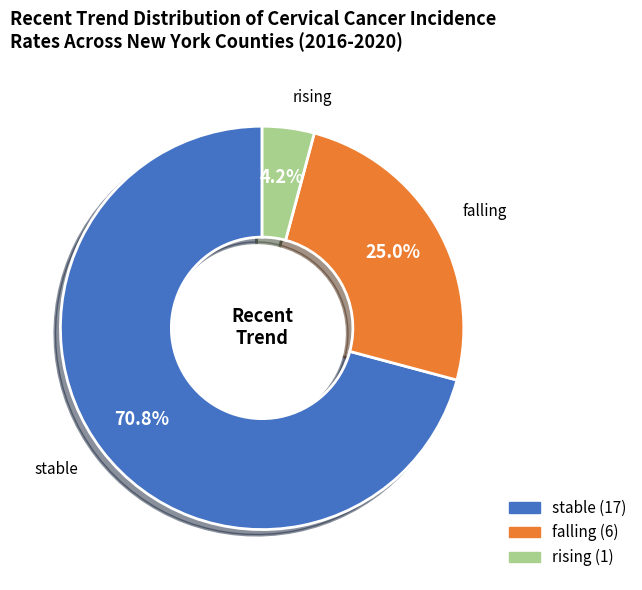

To the nearest percent, what is the average slice percentage?

33%